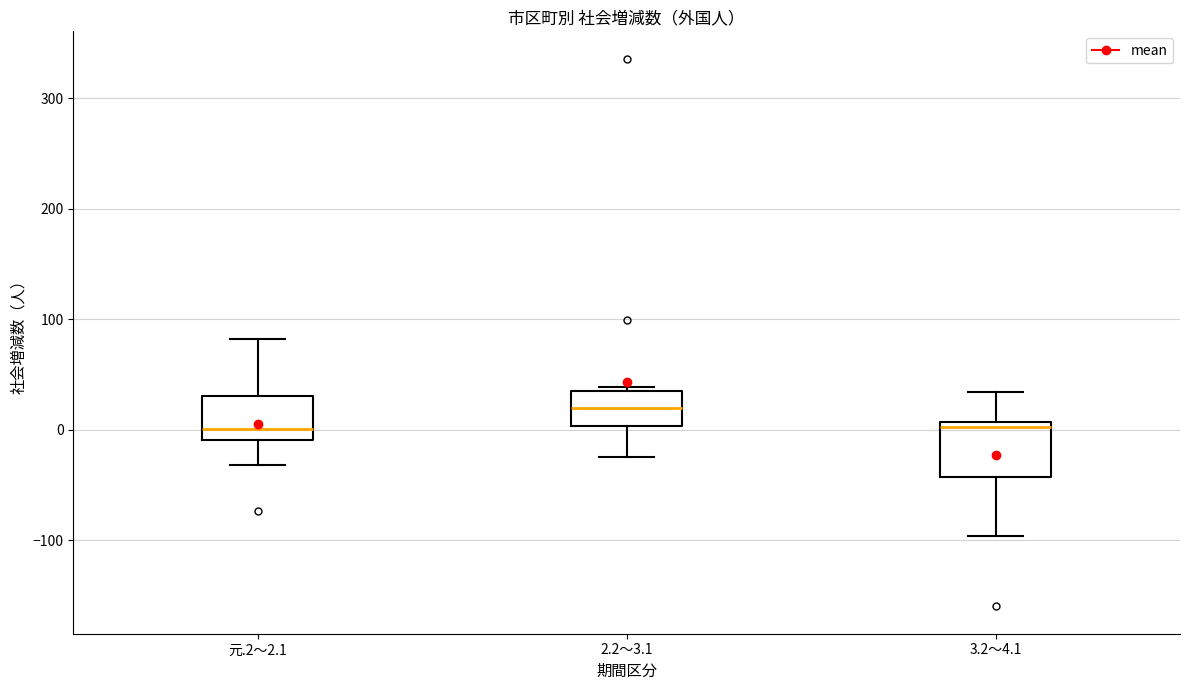

Where is the lower edge of the box for 元.2～2.1 on the y-axis? The values are not printed on the chart, so give them approximately, as read against the axis.

-10